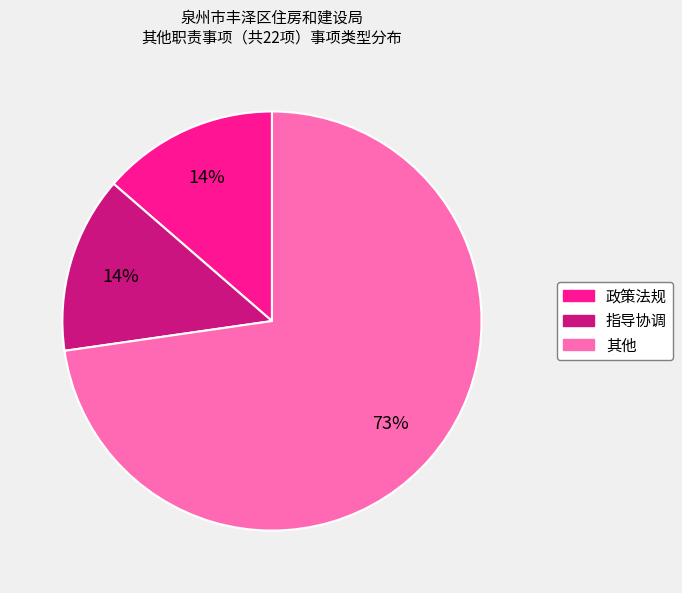

To the nearest percent, what is the average slice percentage?

33%